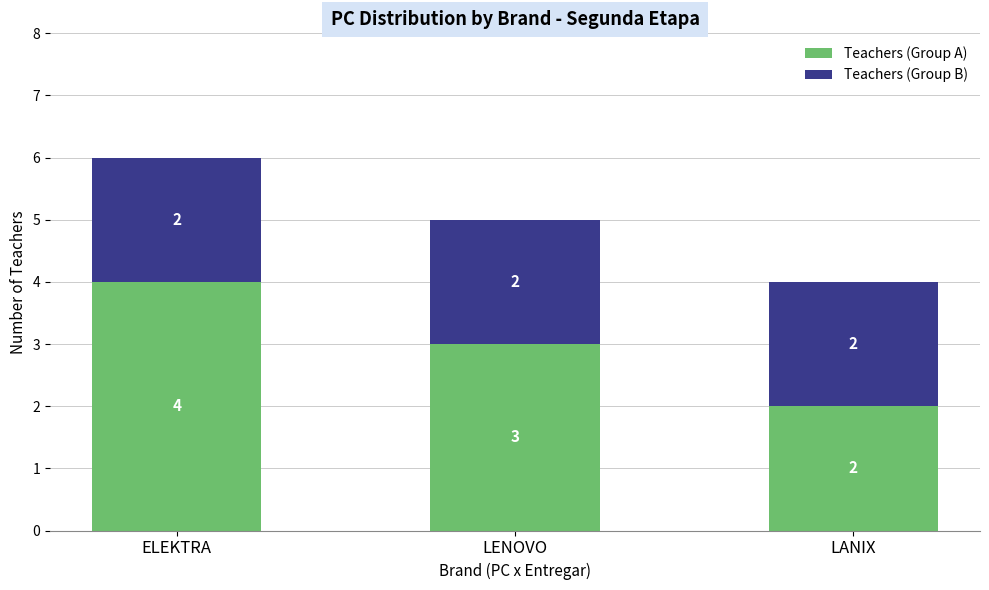

What is the total value across all series at LENOVO?

5